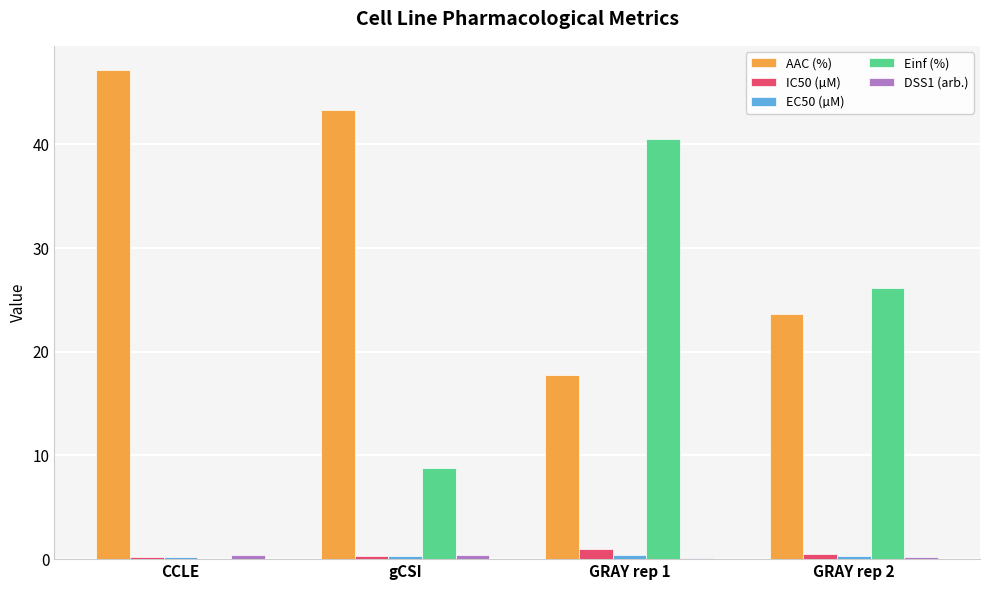

What is the sum of all IC50 (µM) values?

2.0